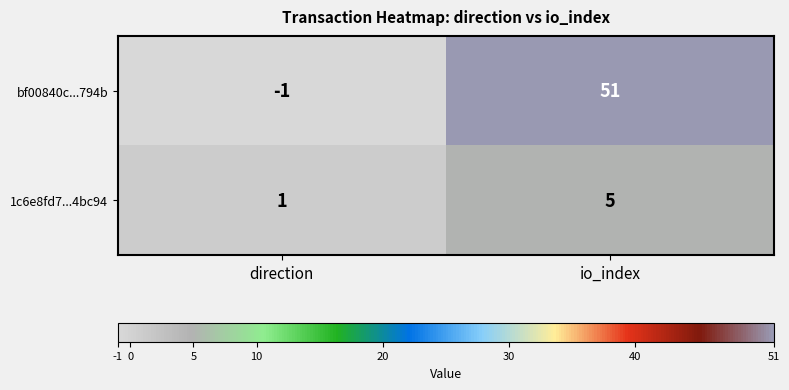

The bf00840c...794b series shows -1 at direction. True or false?

True